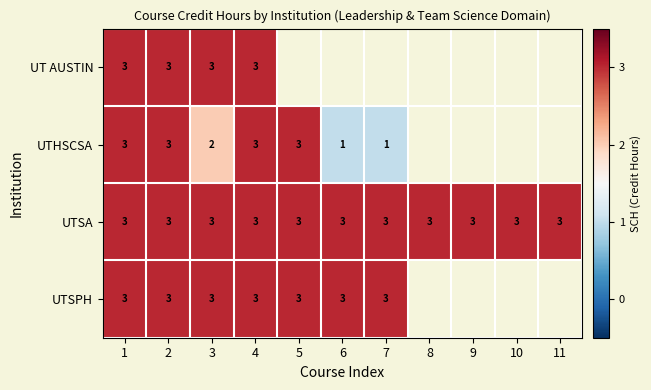

What is the approximate value of UTSA at 2?

3